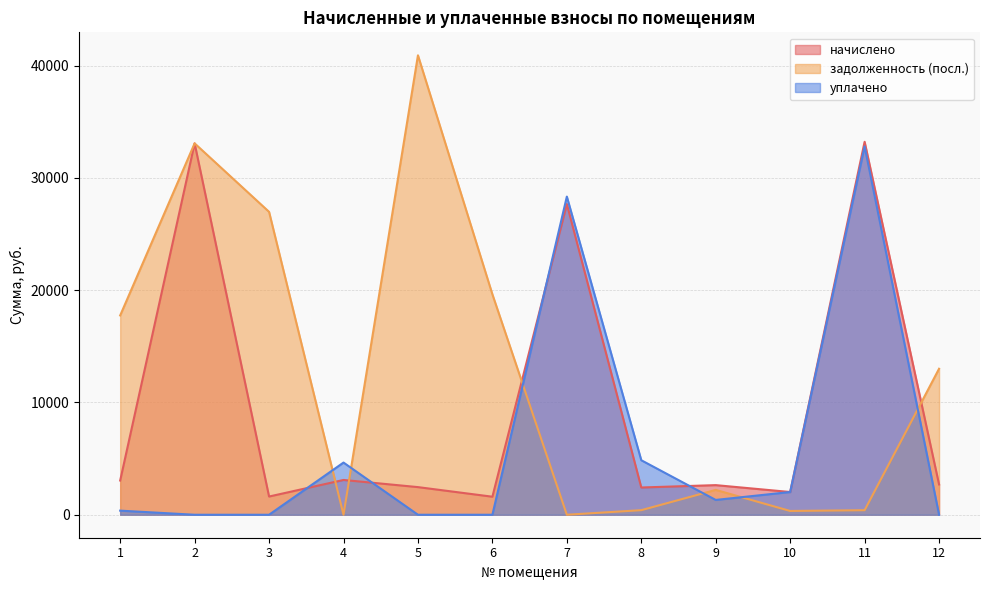

Reading left to right, what are all the values shown in this chart?

начислено: 3046.7	33069.0	1622.2	3097.9	2460.6	1605.2	27666.0	2426.5	2637.8	2024.3	33208.4	2699.2
задолженность (посл.): 17746.9	33069.0	26970.6	0.0	40909.3	19625.5	0.0	408.6	2213.1	337.4	405.0	12999.0
уплачено: 365.8	0.0	0.0	4646.8	0.0	0.0	28328.6	4853.6	1318.9	2024.3	32803.4	0.0